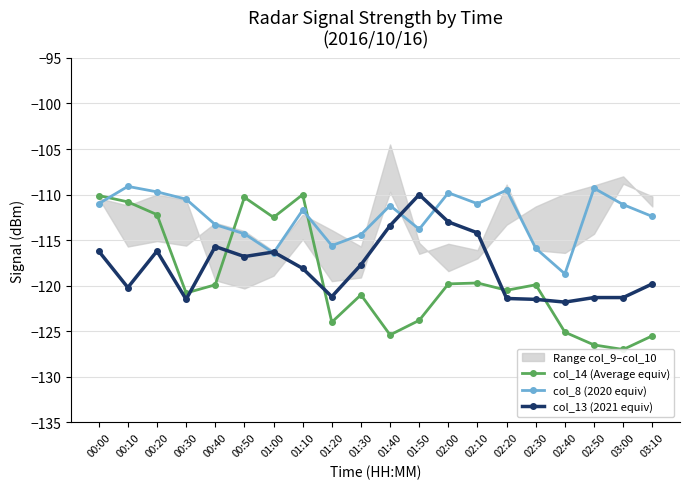

Rank the series at 01:40 from lowest to highest value.

col_14 (Average equiv), col_13 (2021 equiv), col_8 (2020 equiv)